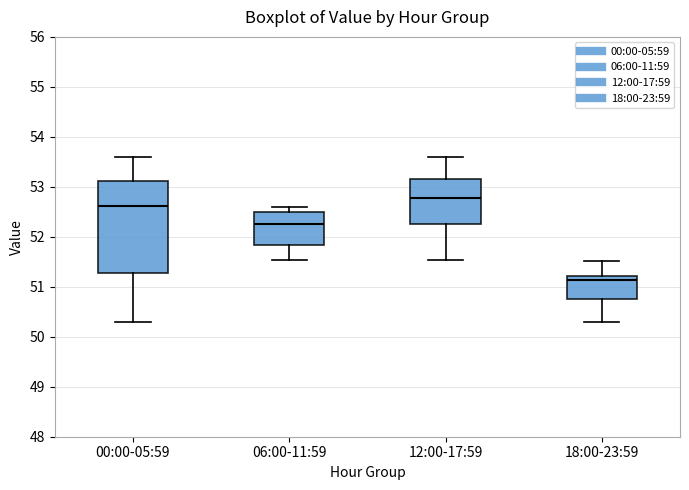

Where is the upper edge of the box for 00:00-05:59 on the y-axis? The values are not printed on the chart, so give them approximately, as read against the axis.

53.1